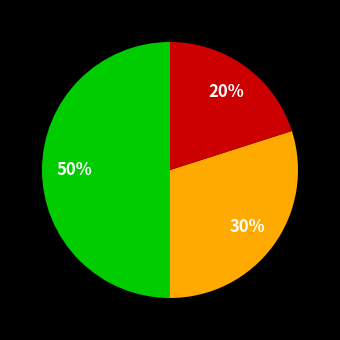

To the nearest percent, what is the average slice percentage?

33%